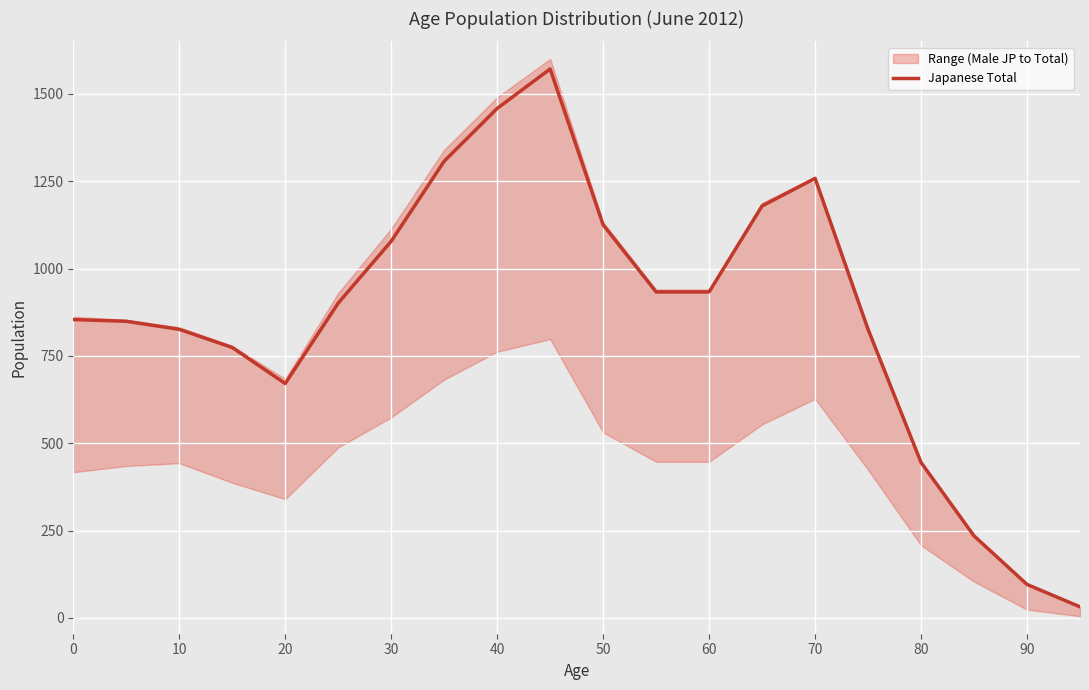

True or false: the data has more than 0 interior local peaks.

True